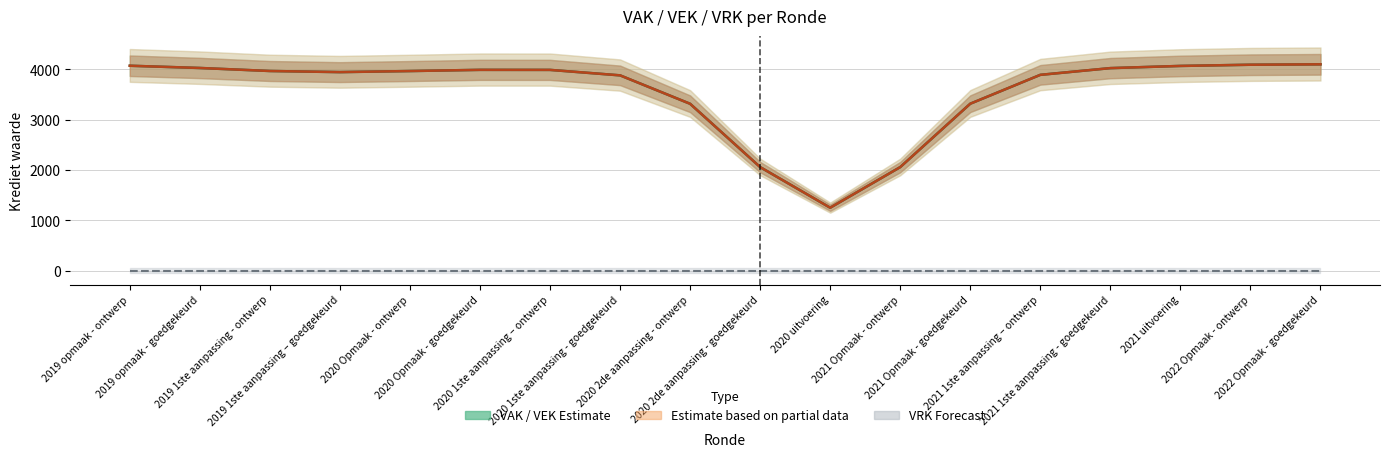

Is it true that VEK equals 3969.5 at 2019 1ste aanpassing - ontwerp?

True